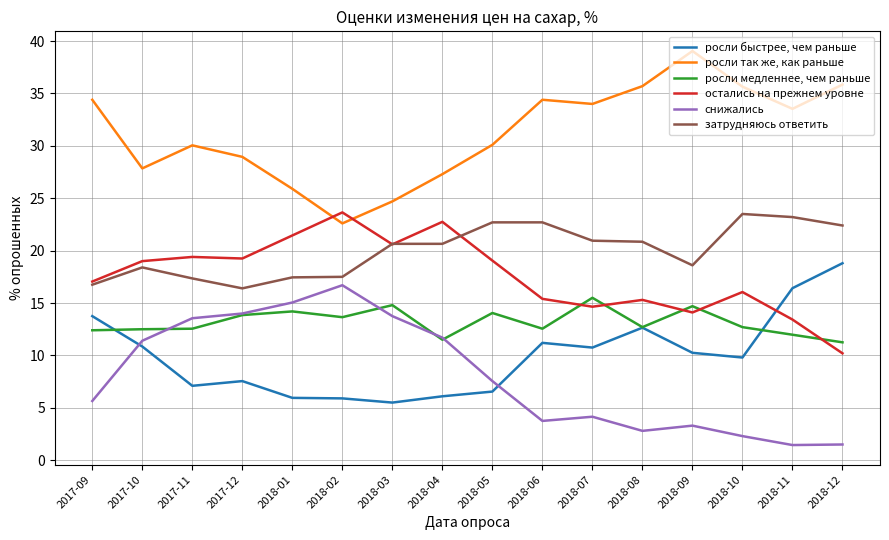

Rank the series at 2018-06 from highest to lowest value.

росли так же, как раньше, затрудняюсь ответить, остались на прежнем уровне, росли медленнее, чем раньше, росли быстрее, чем раньше, снижались